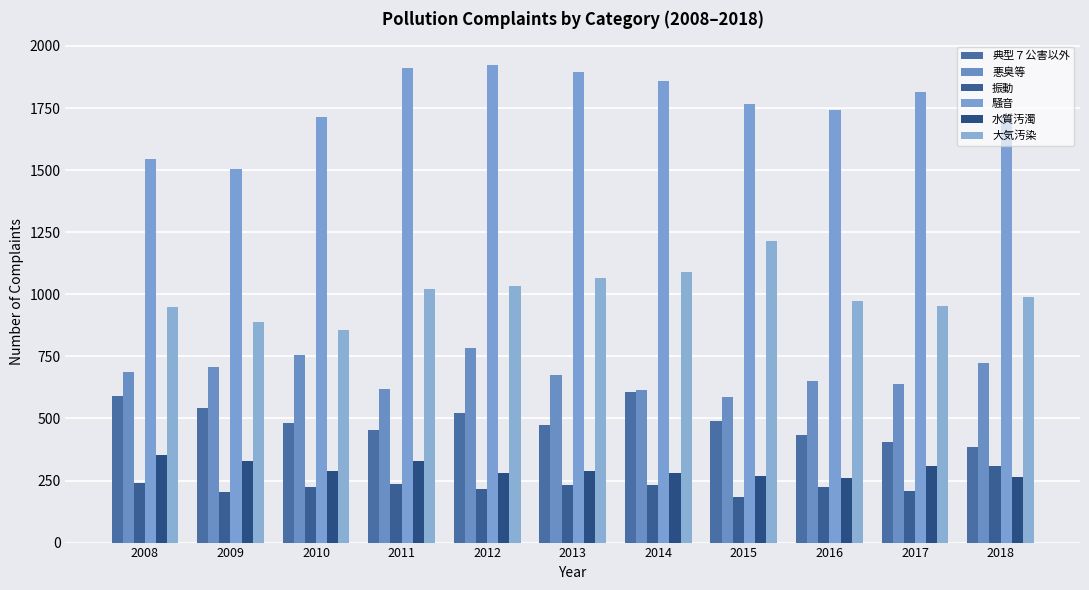

How many data points does each series have?

11